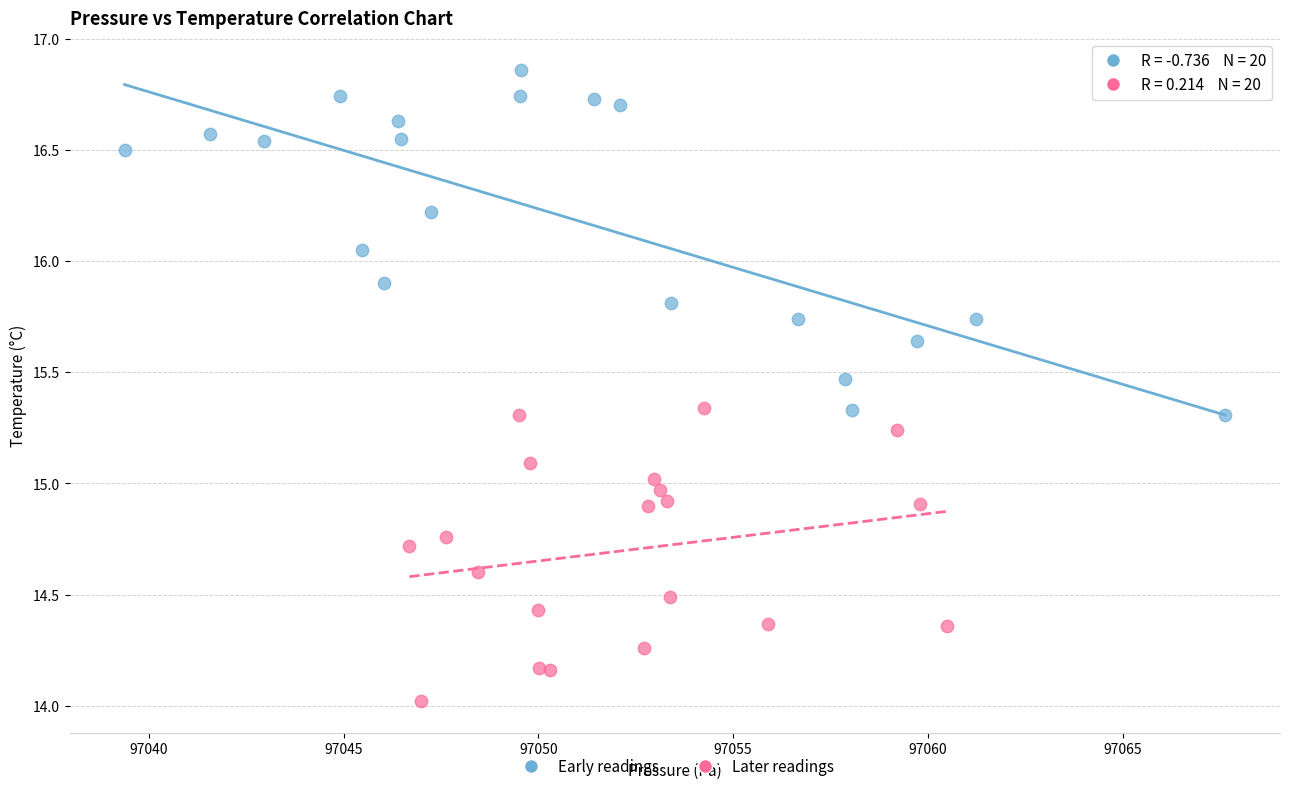

What are all the series names shown in the legend?

Early readings, Later readings